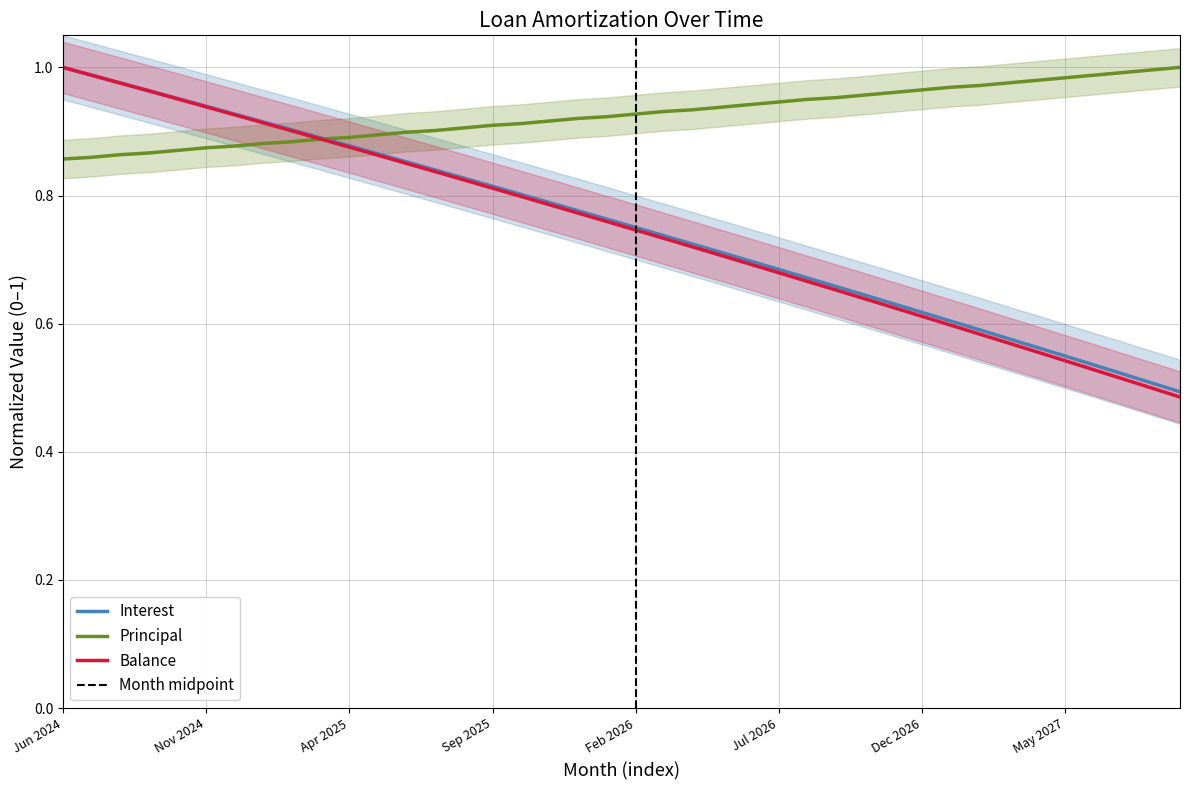

Between Dec 2025 and Jun 2025, which is larger?

Jun 2025